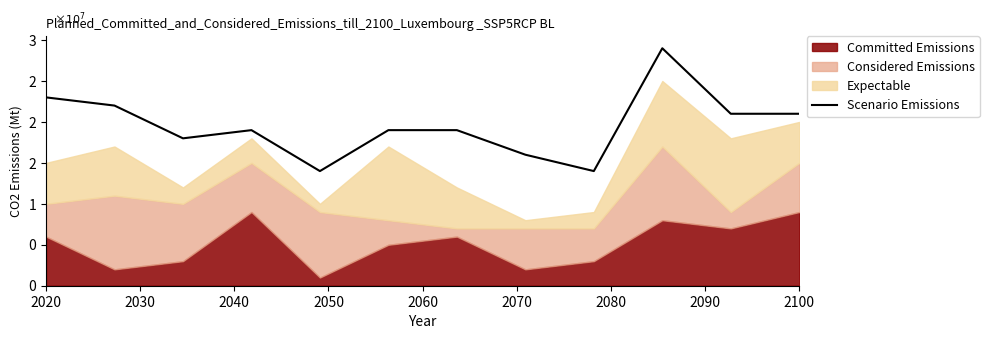

What position from the right is 2030?

11